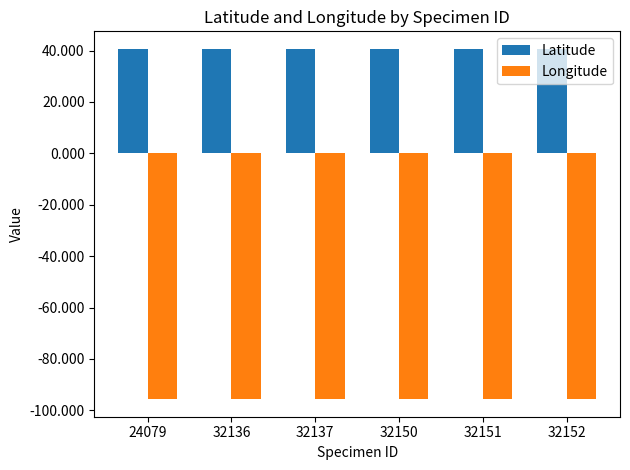

How many groups of bars are there?

6